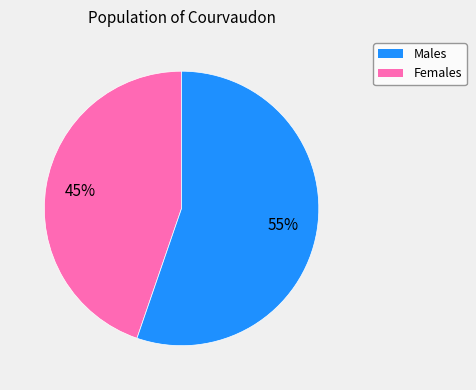

Does any single category account for the majority?

Yes